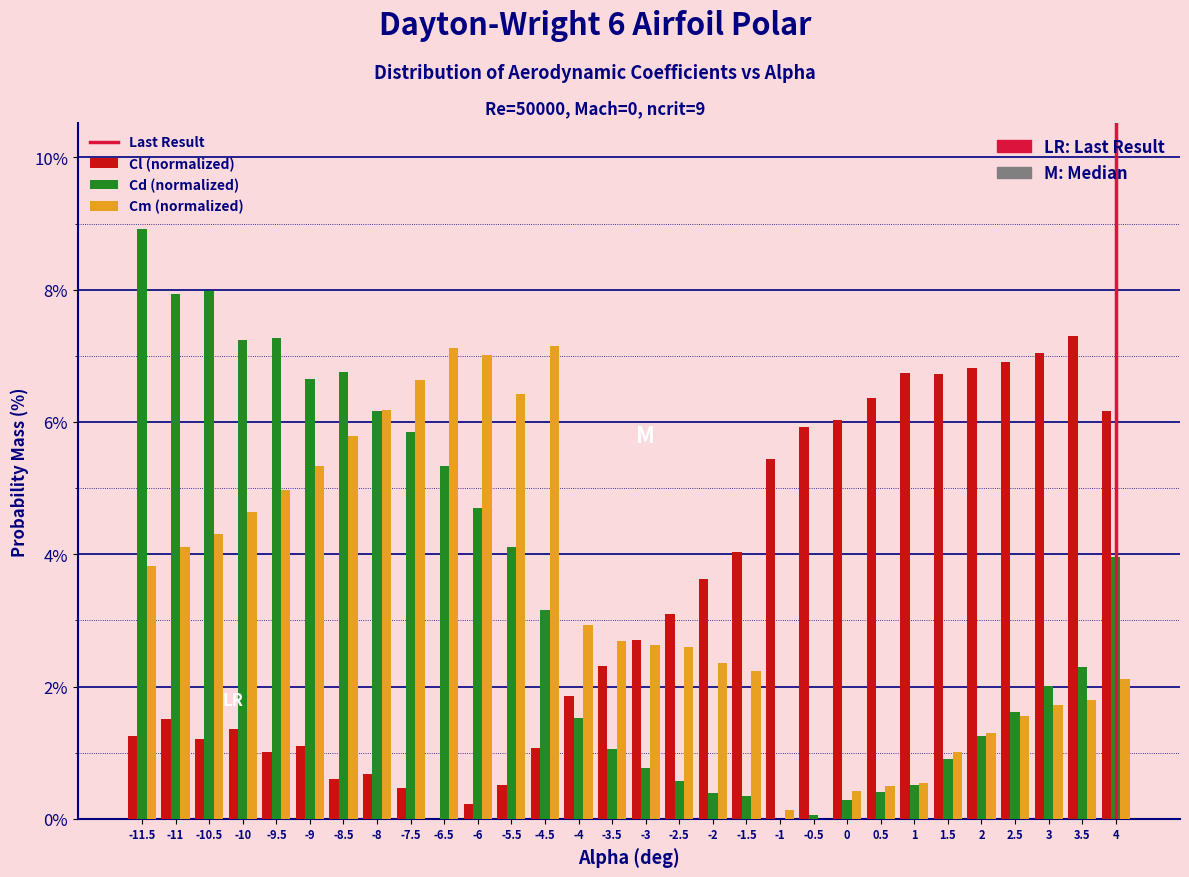

Between -6 and 4, which series saw the biggest shift?

Cl (normalized)